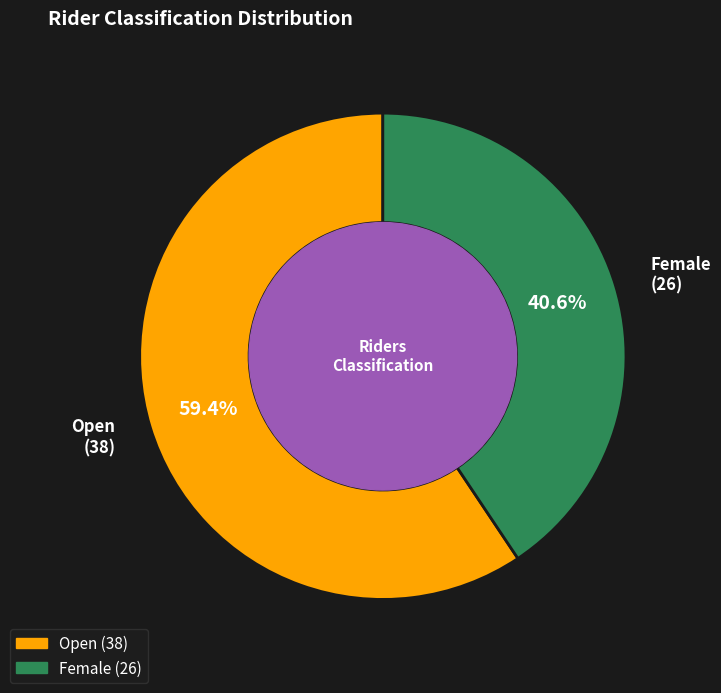

Between Female and Open, which is larger?

Open